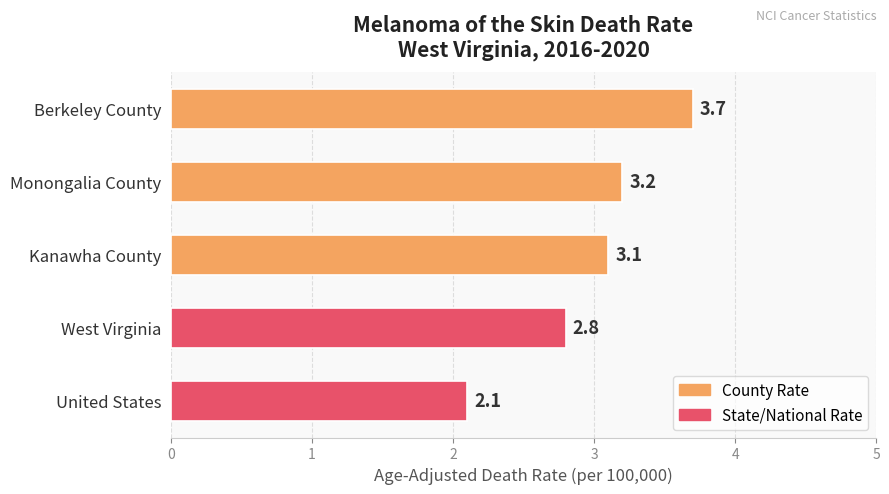

Reading bottom to top, what are all the values shown in this chart?

United States=2.1	West Virginia=2.8	Kanawha County=3.1	Monongalia County=3.2	Berkeley County=3.7